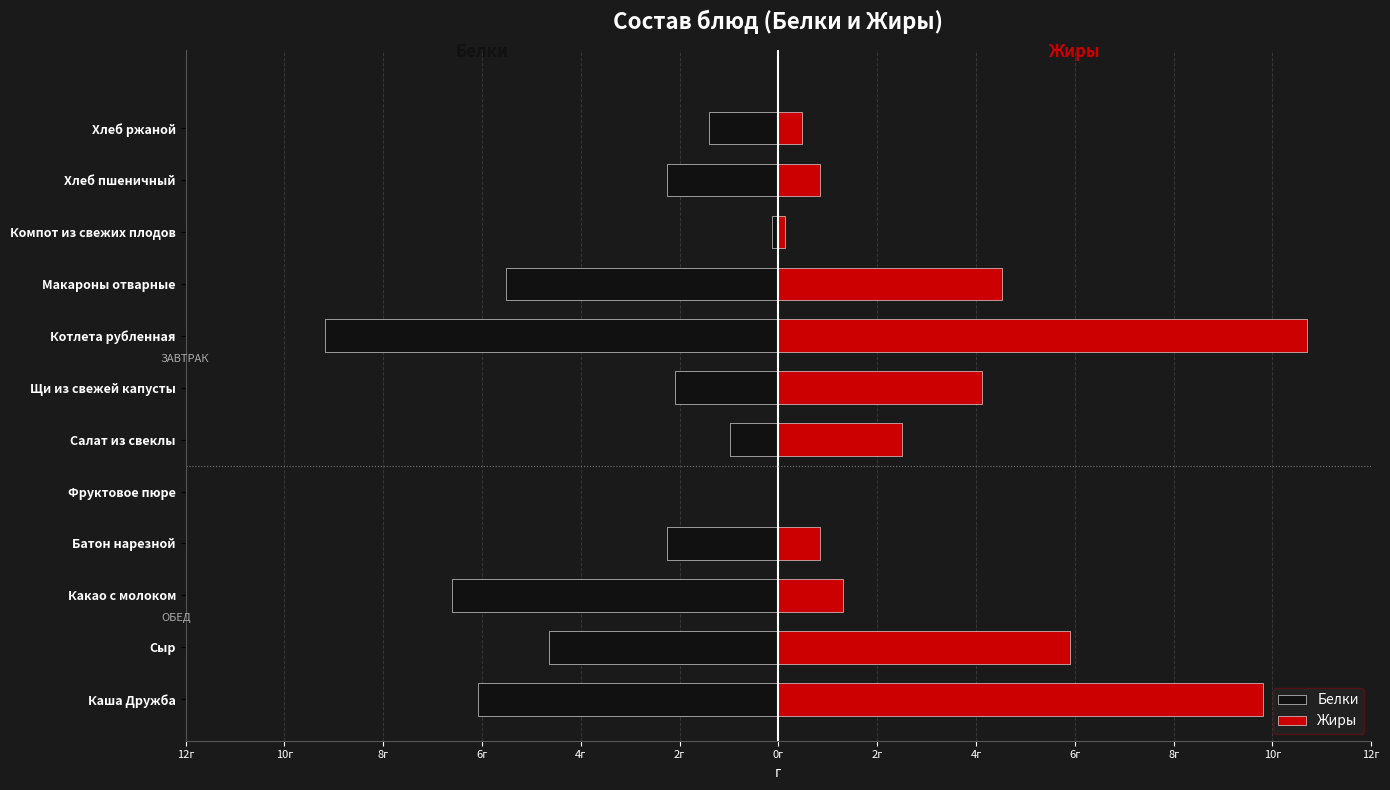

What is the difference between the maximum and second lowest values in the Жиры series?

10.6